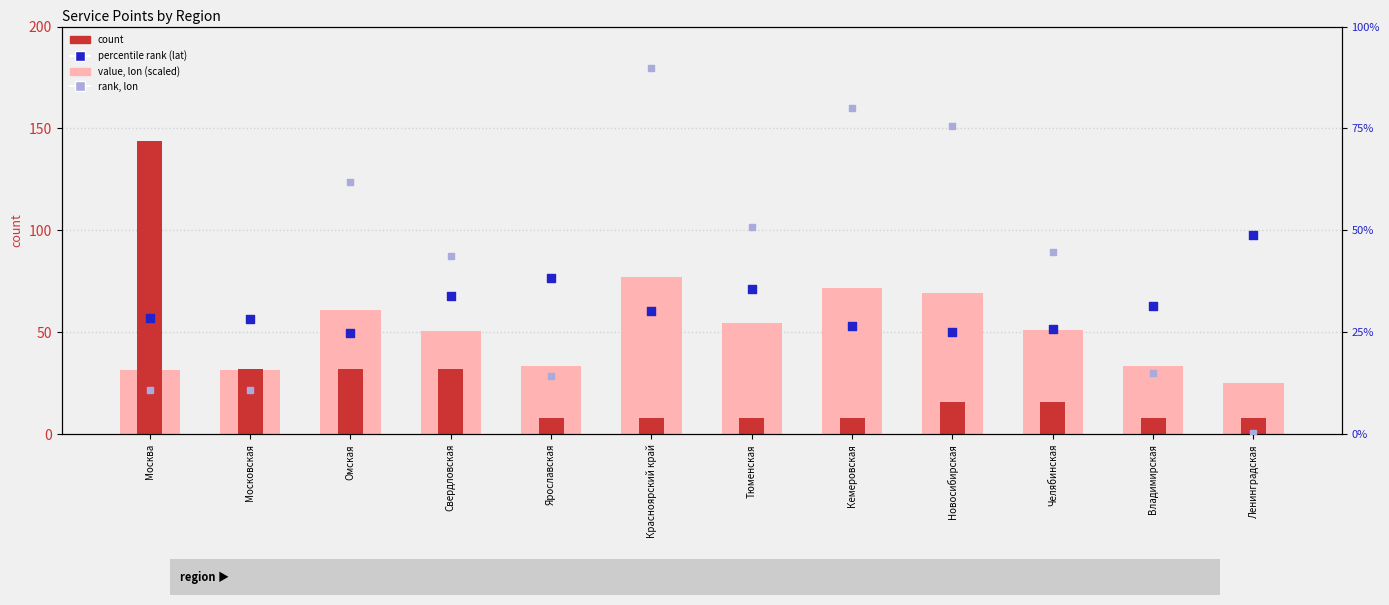

What is the total value across all series at Ленинградская?

82.4